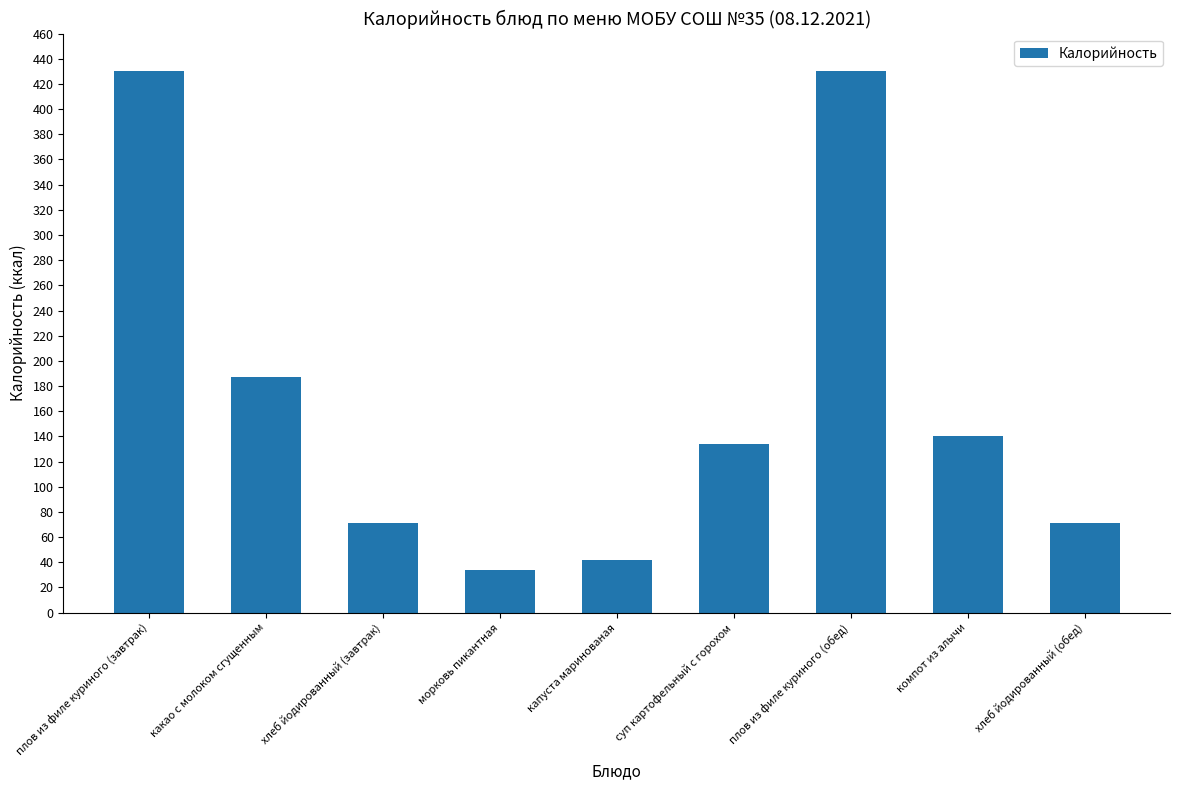

At which category does the chart reach its minimum across all series?

морковь пикантная